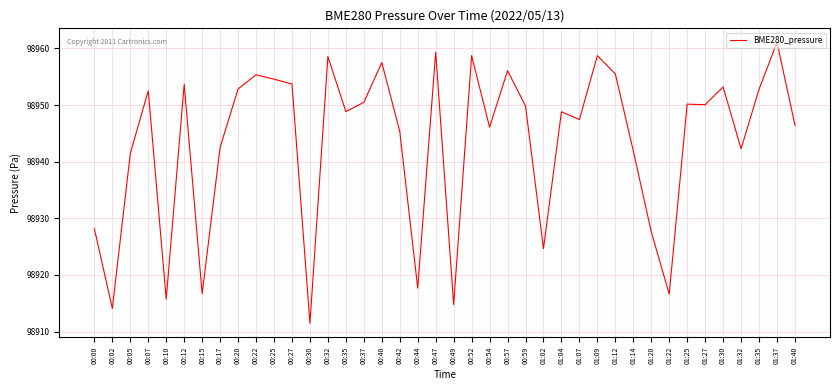

Count the number of categories in the chart.

40